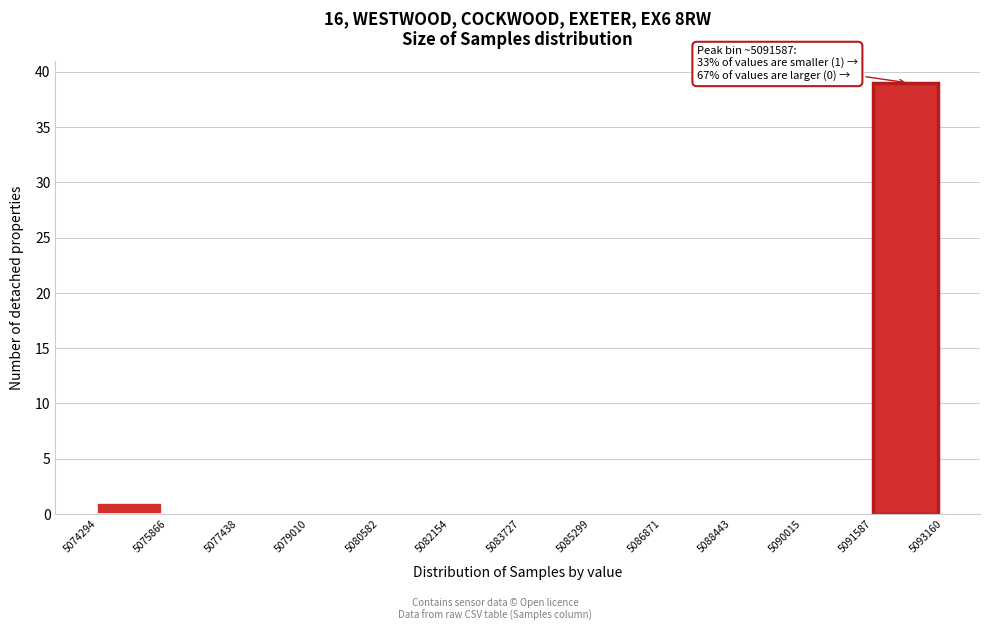

Over which range of the x-axis is the bar tallest?

5091587 to 5093160